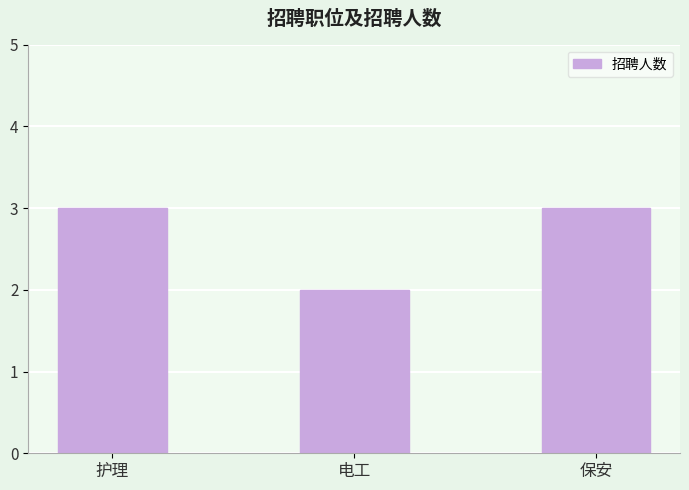

What is the change in value from 护理 to 电工?

-1